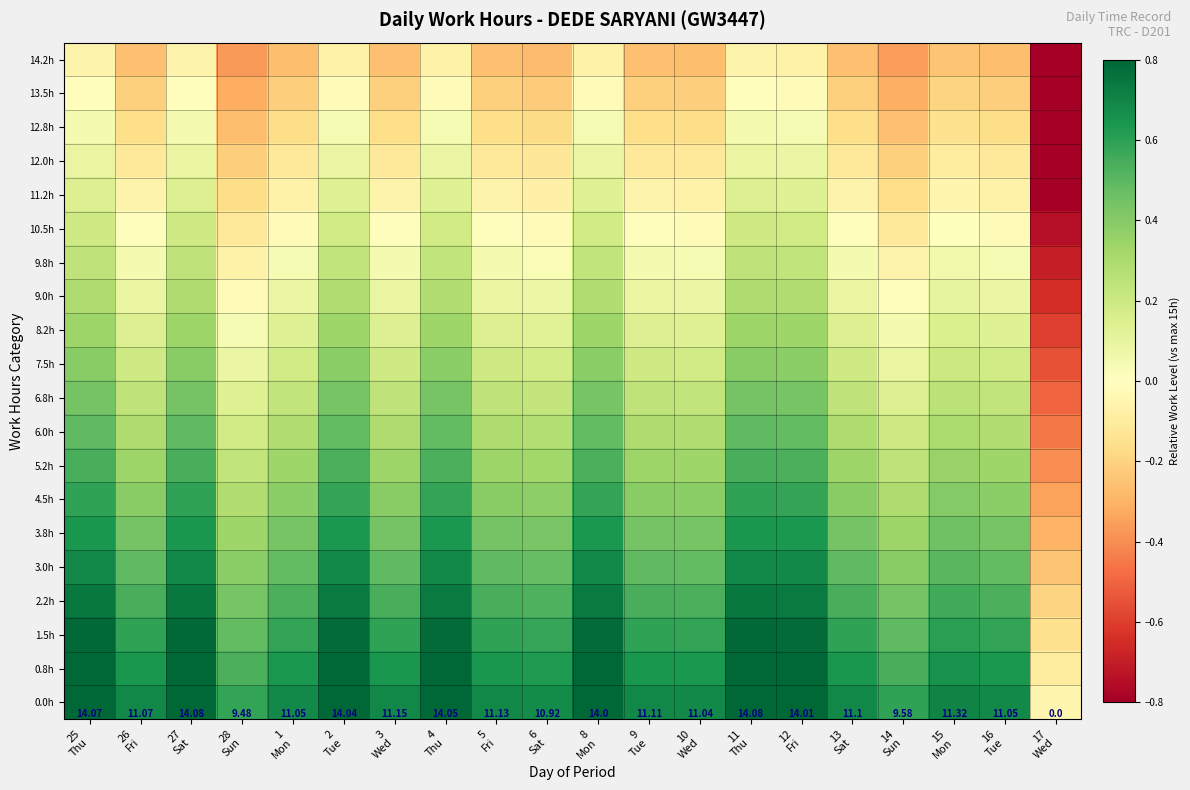

How many values in the 6.8h series are below 0?

1